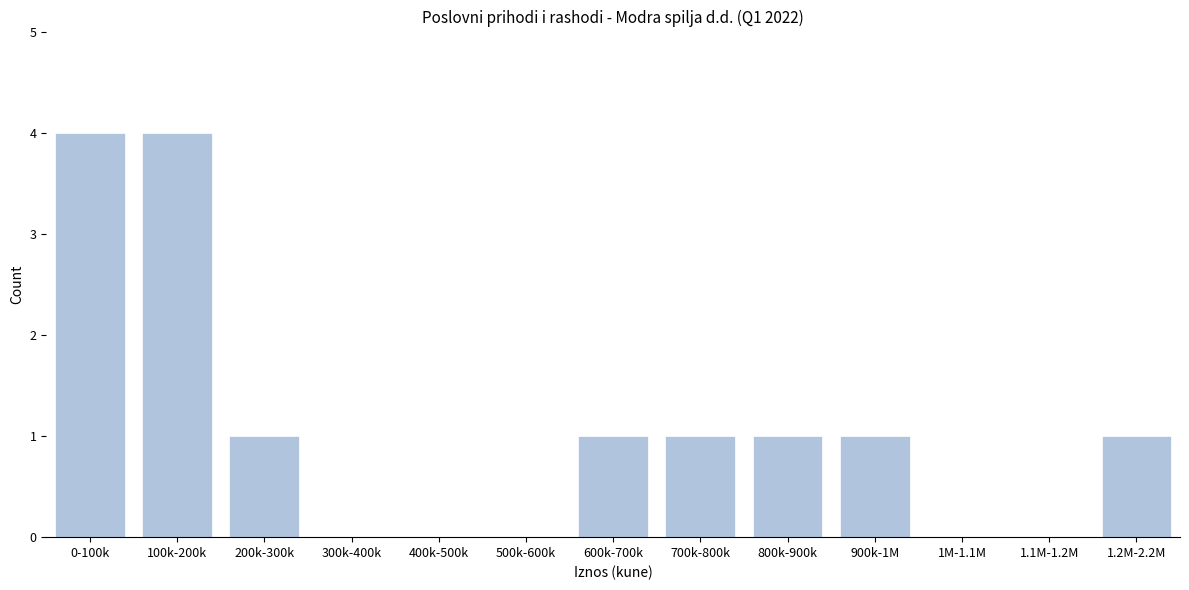

Reading right to left, transcribe all the data shown in this chart.

1.2M-2.2M=1	1.1M-1.2M=0	1M-1.1M=0	900k-1M=1	800k-900k=1	700k-800k=1	600k-700k=1	500k-600k=0	400k-500k=0	300k-400k=0	200k-300k=1	100k-200k=4	0-100k=4